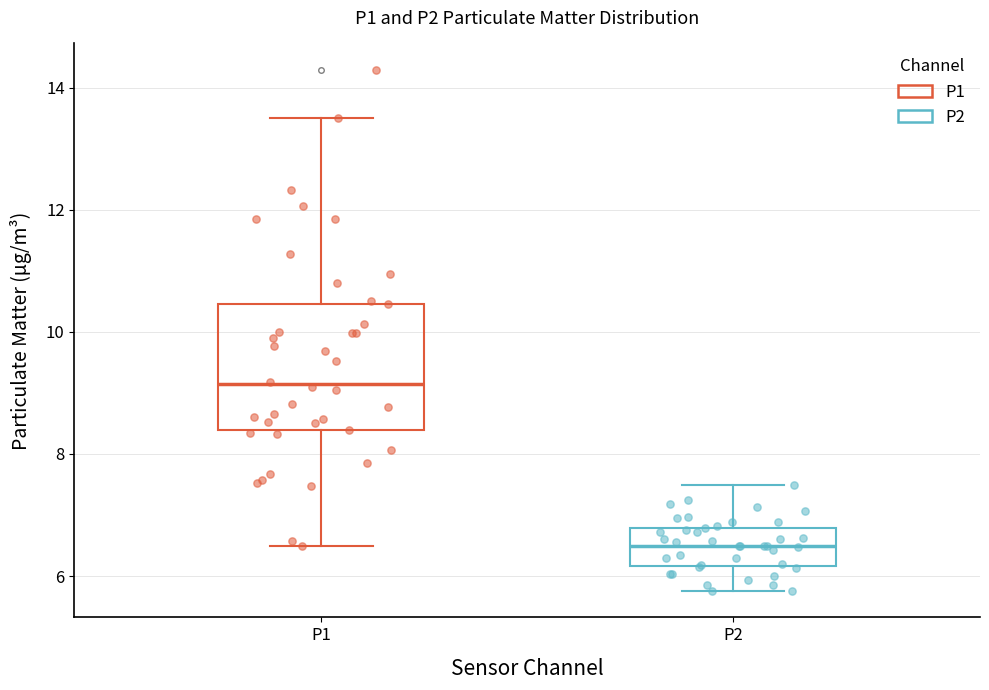

Where is the upper edge of the box for P1 on the y-axis? The values are not printed on the chart, so give them approximately, as read against the axis.

10.4